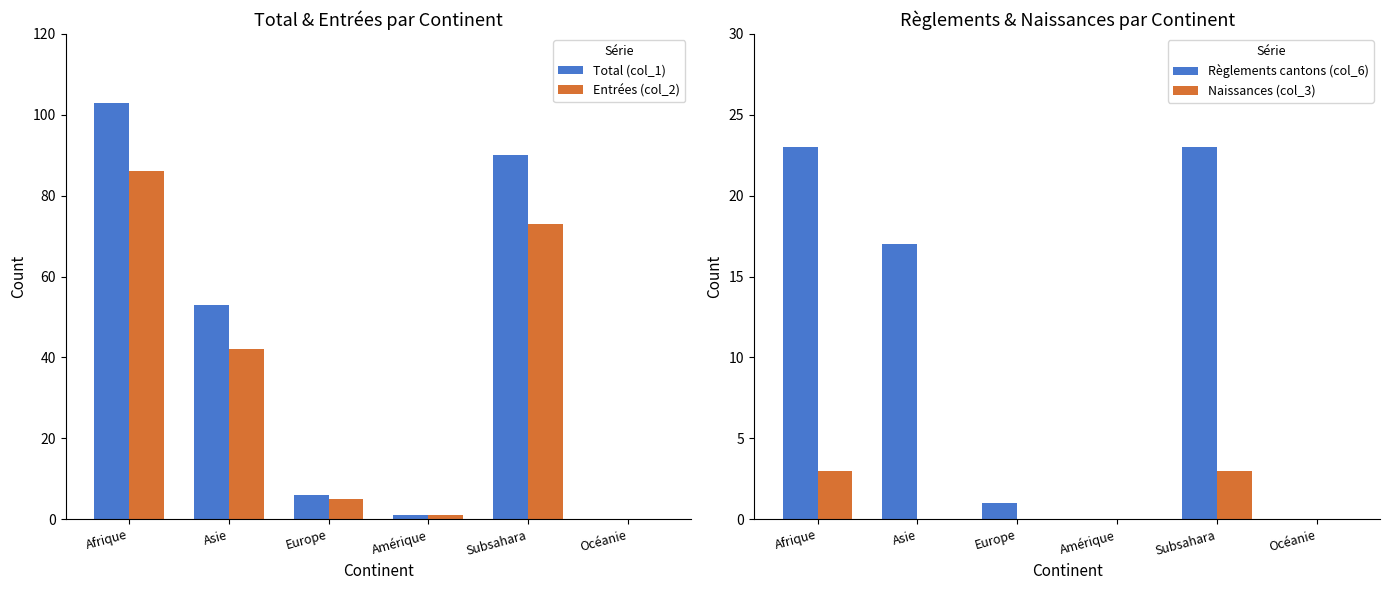

Rank the series by their average value, from highest to lowest.

Total (col_1), Entrées (col_2), Règlements cantons (col_6), Naissances (col_3)